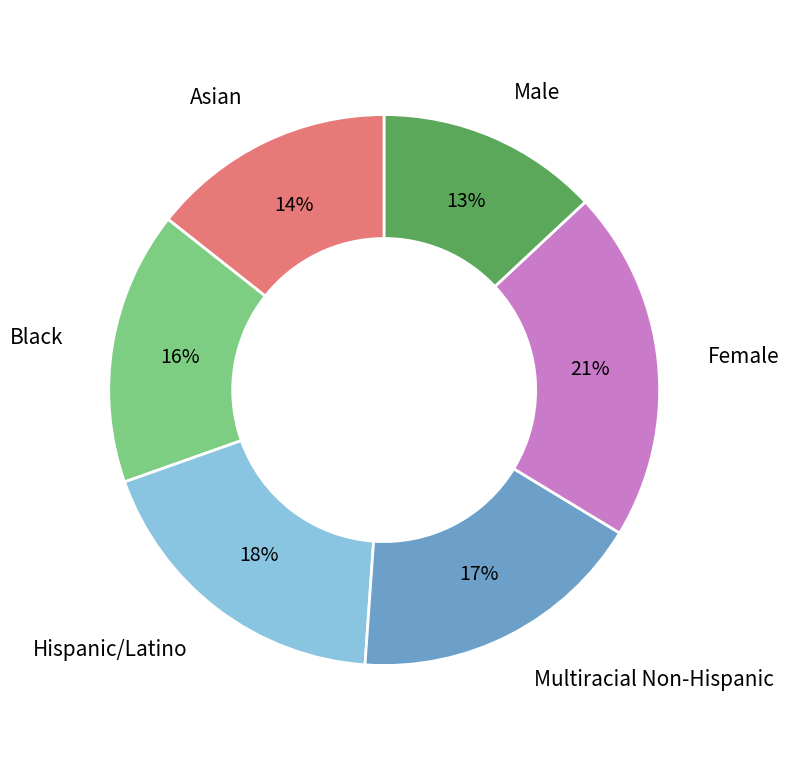

How many slices are in this pie chart?

6